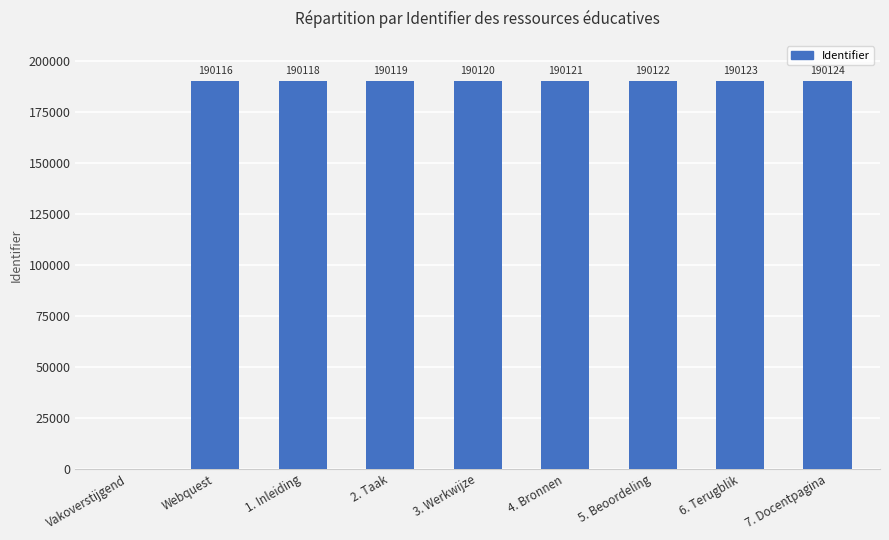

Count the number of categories in the chart.

9